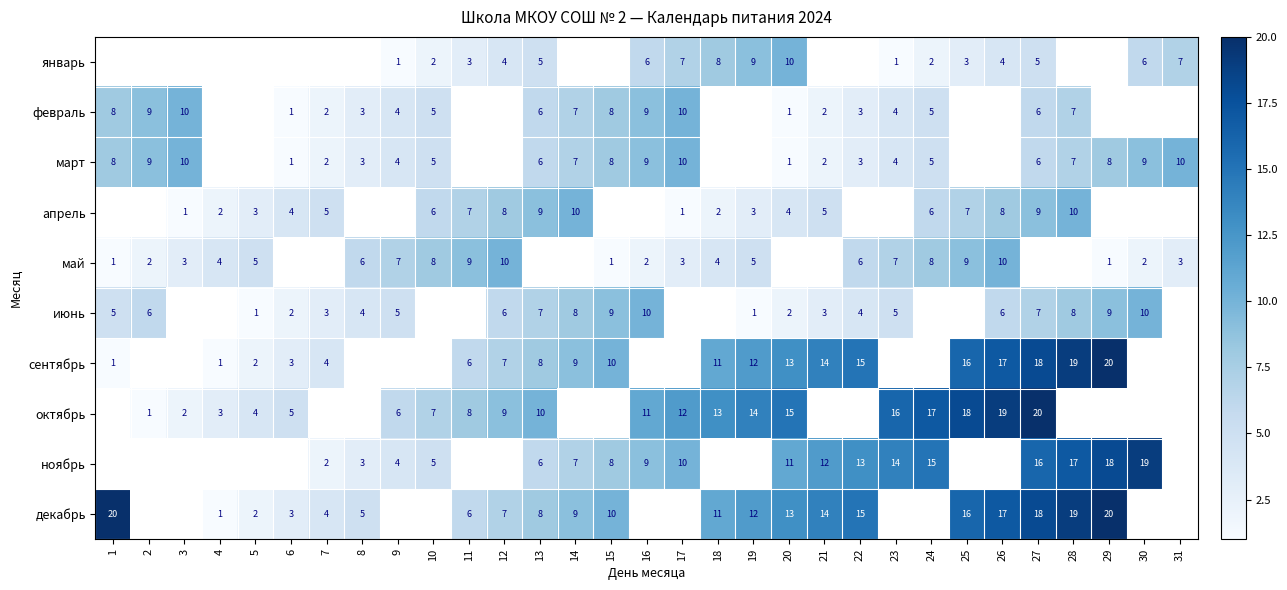

The январь series shows 1 at 23. True or false?

True